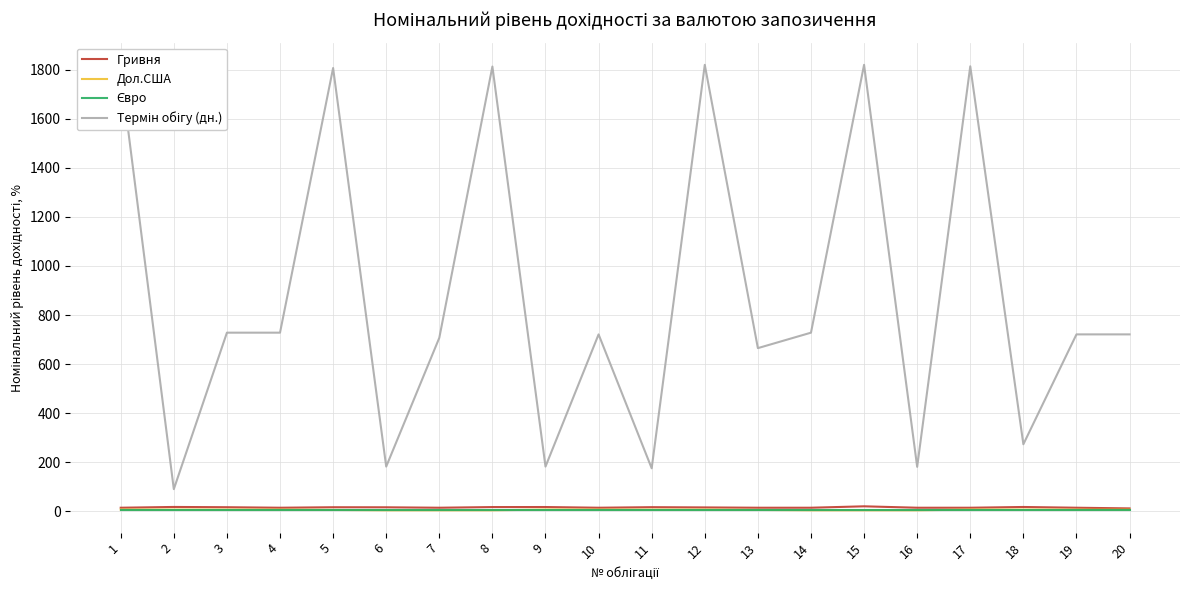

What is the greatest value displayed?

1820.0